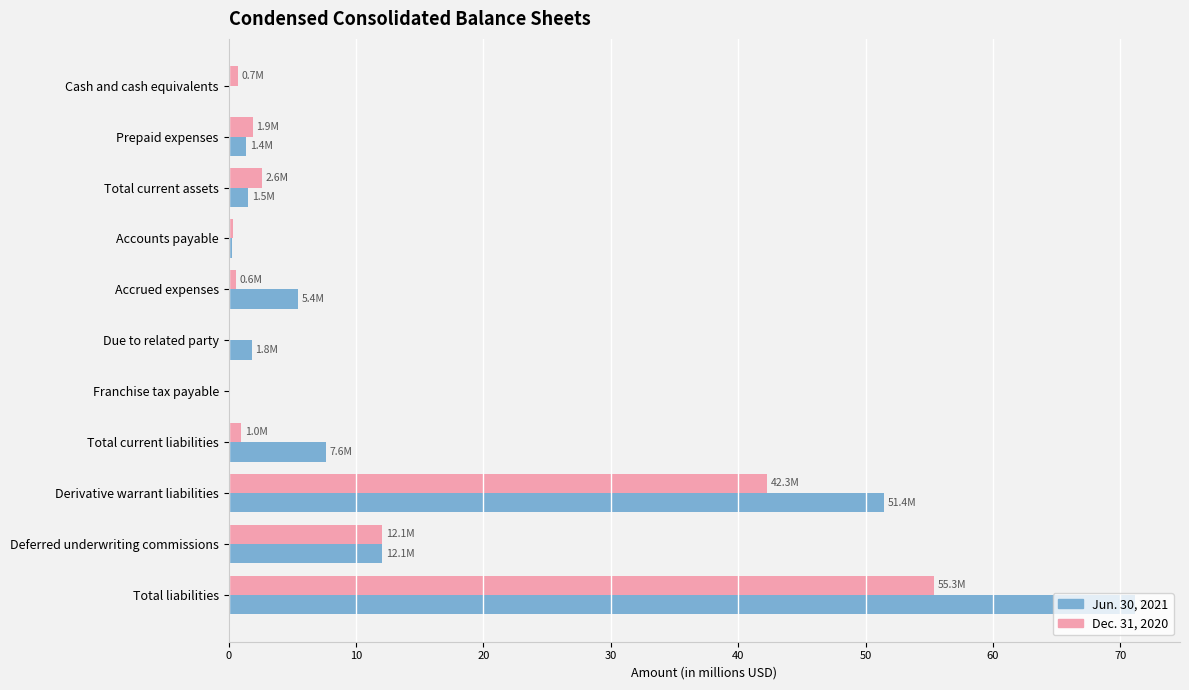

How many categories are shown in the chart?

11